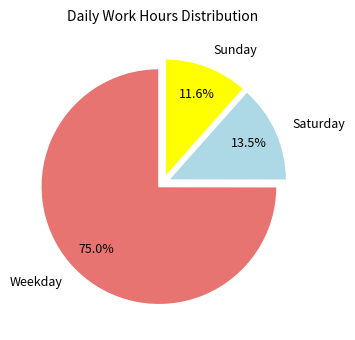

Rank the categories by value from lowest to highest.

Sunday, Saturday, Weekday